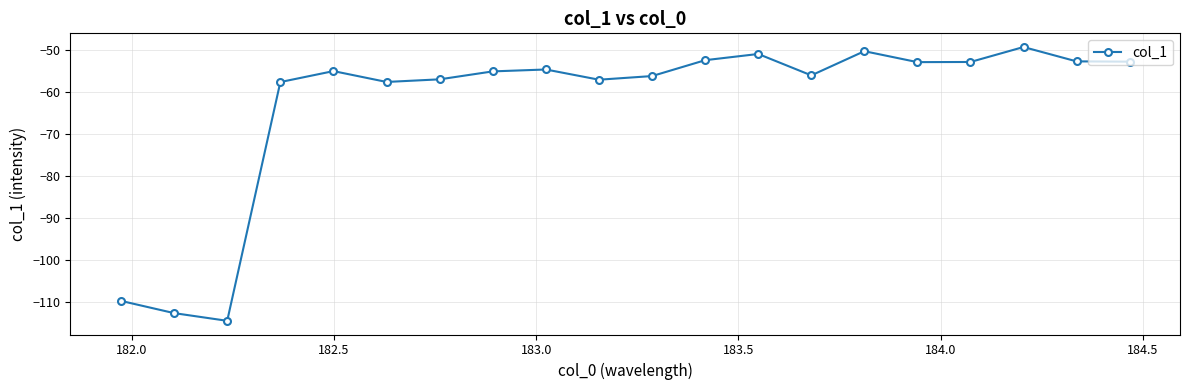

What is the value of the 2nd point from the left?

-112.7